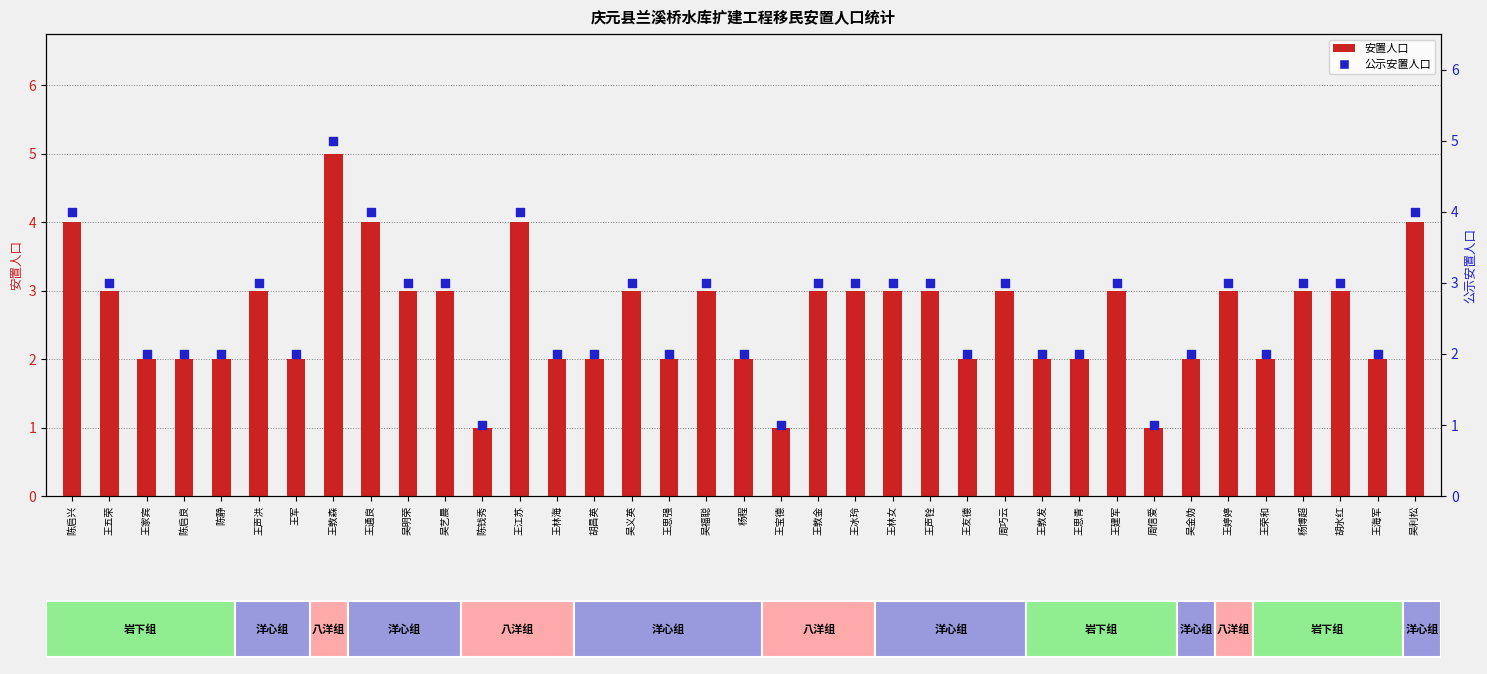

Which series contains the lowest Y value?

安置人口